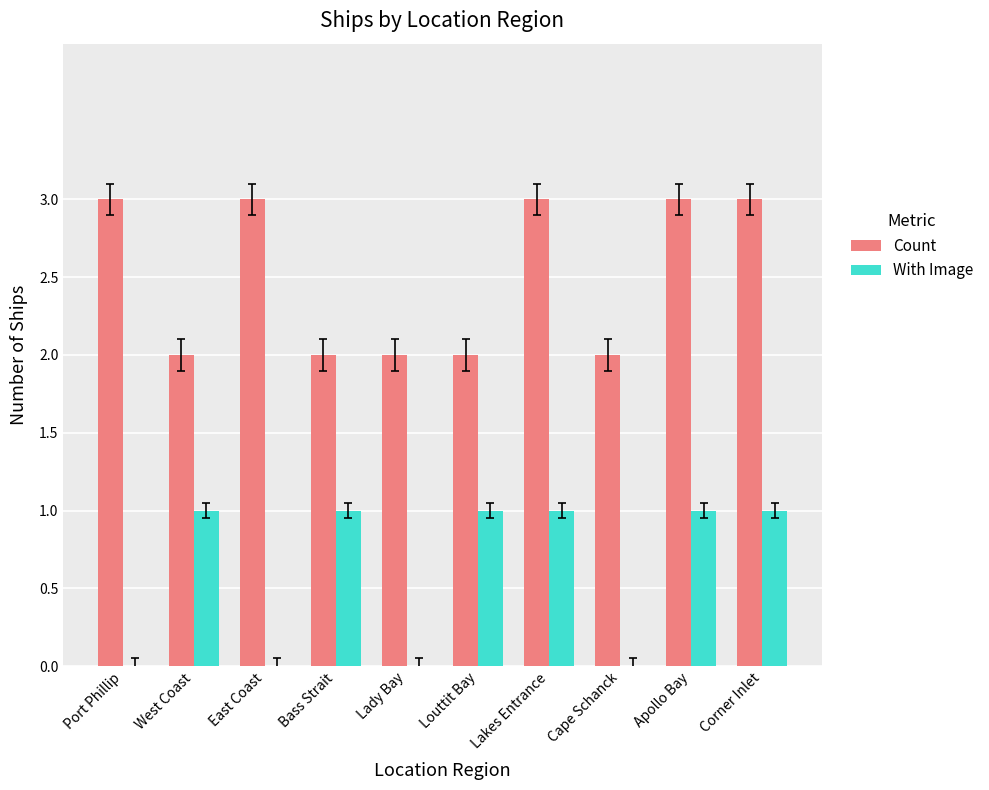

Count the number of data series in this chart.

2